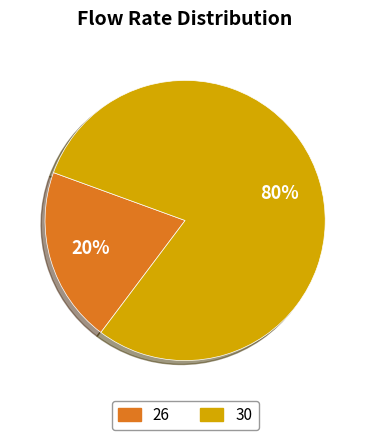

Rank the categories by value from lowest to highest.

26, 30